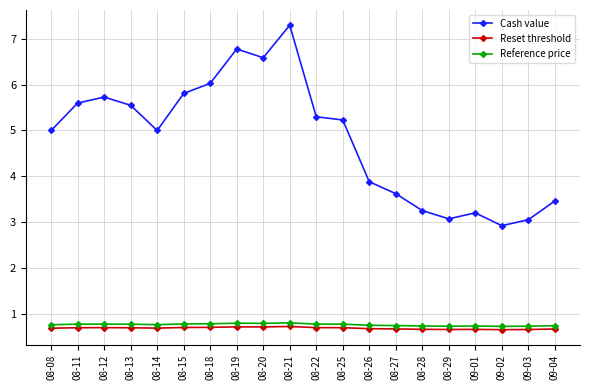

What is the total value across all series at 08-20?

8.1